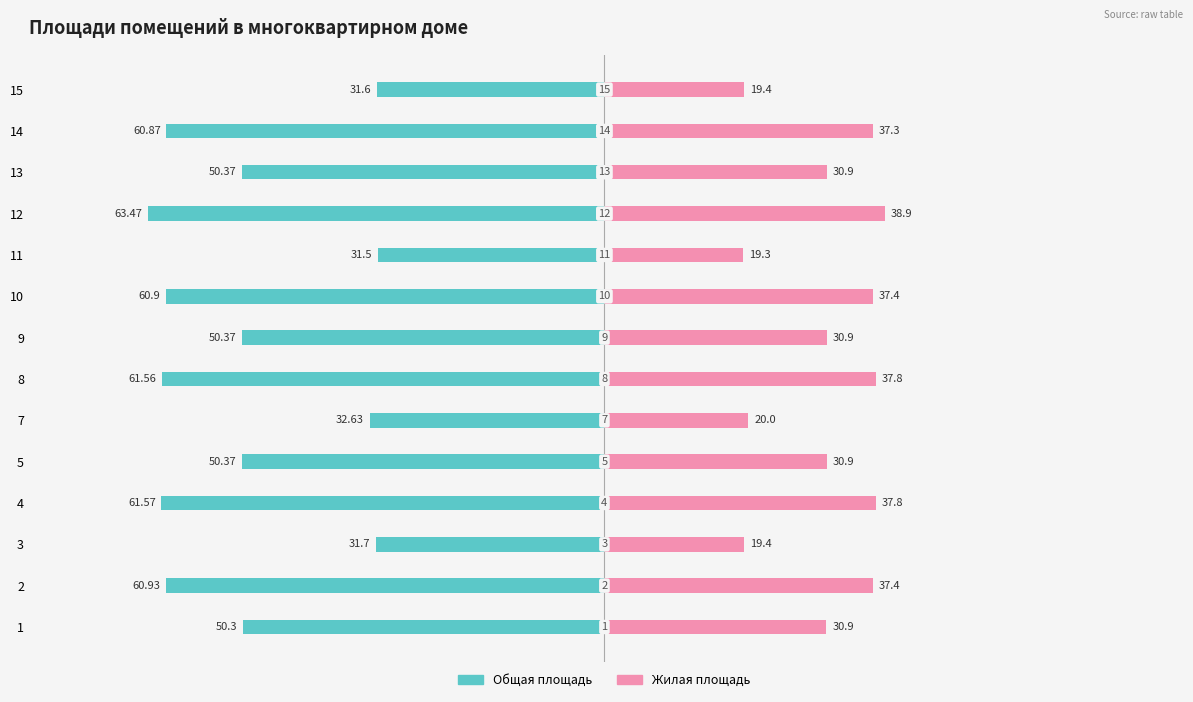

How many data points in Общая площадь are less than -50?

10